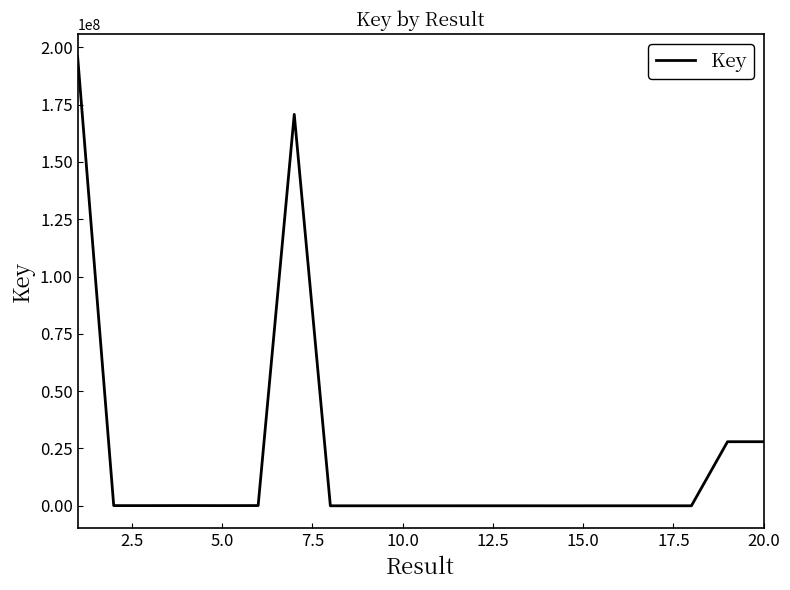

What is the difference between the maximum and minimum values?

196019660